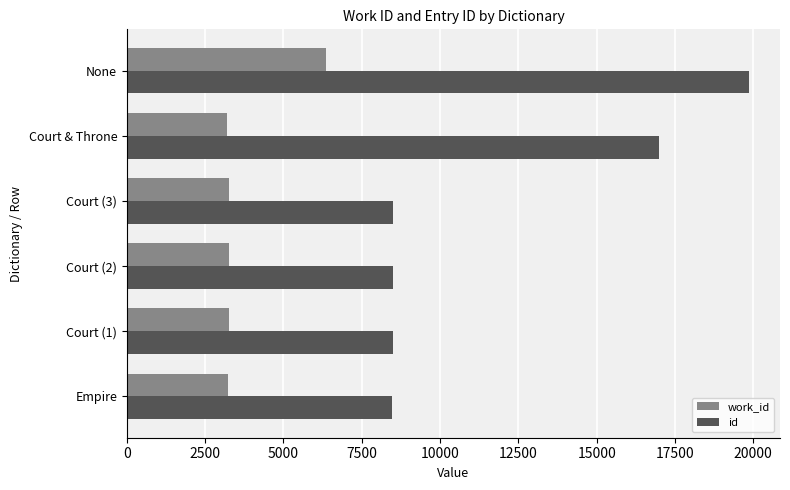

The value of id at Court (1) is 8501. True or false?

True